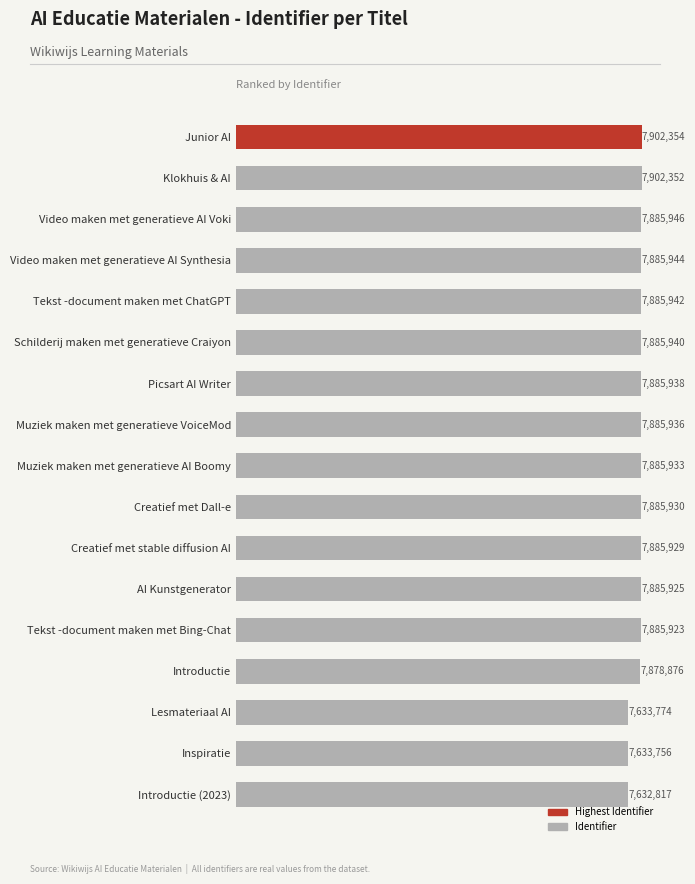

Are the bars horizontal?

Yes